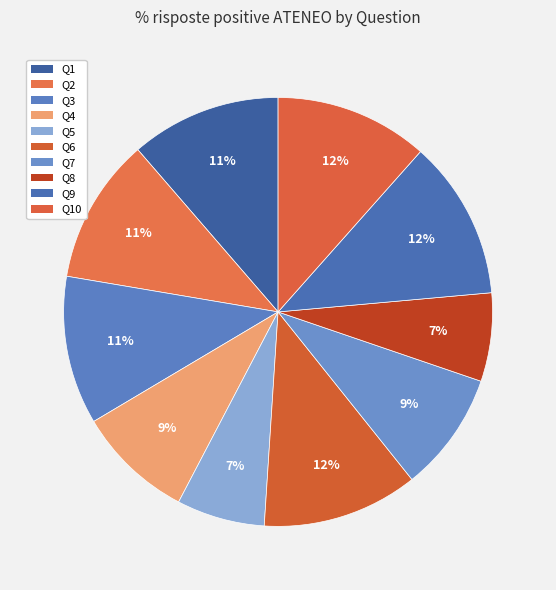

To the nearest percent, what is the average slice percentage?

10%